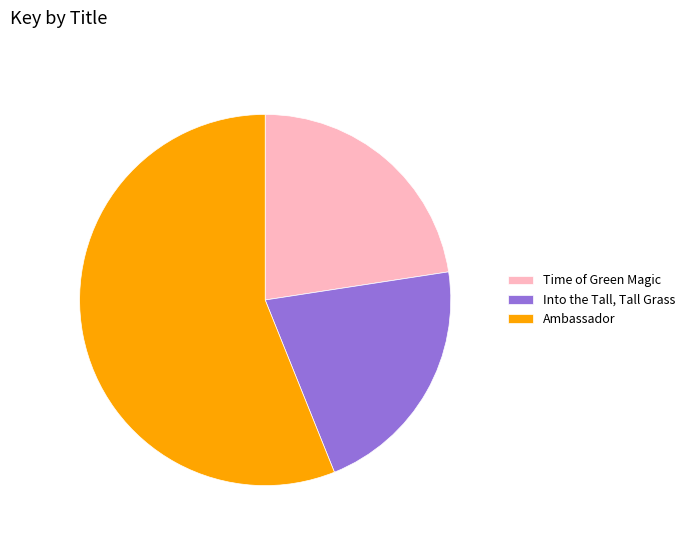

Rank the categories by value from highest to lowest.

Ambassador, Time of Green Magic, Into the Tall, Tall Grass